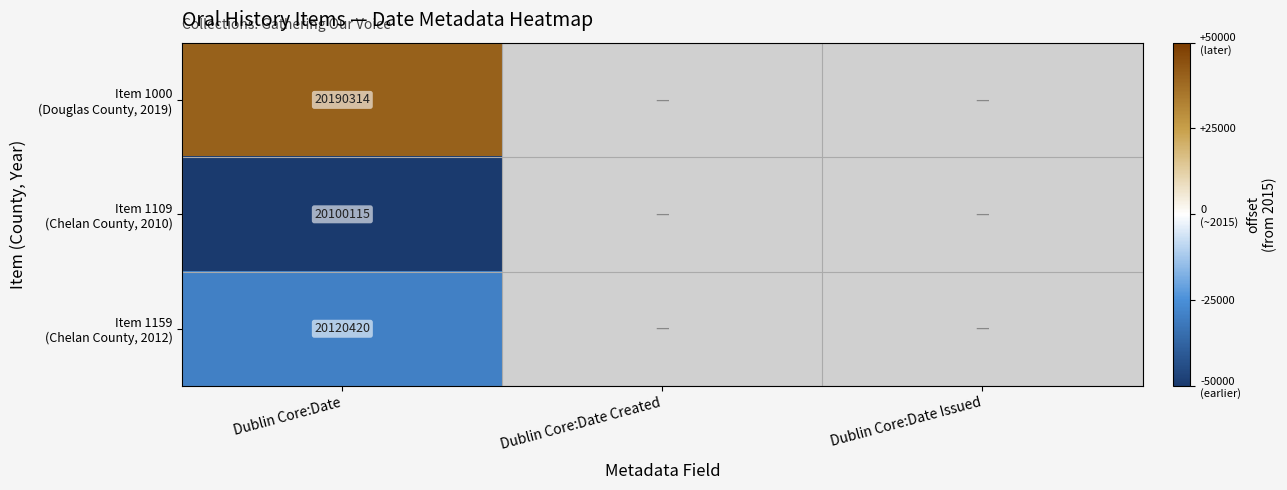

What is the difference between the highest and lowest values at Dublin Core:Date?

90199